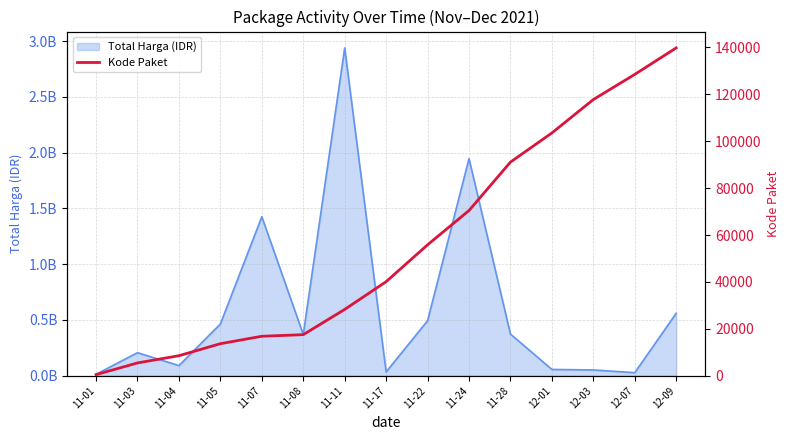

How many data points are less than 40112?

7